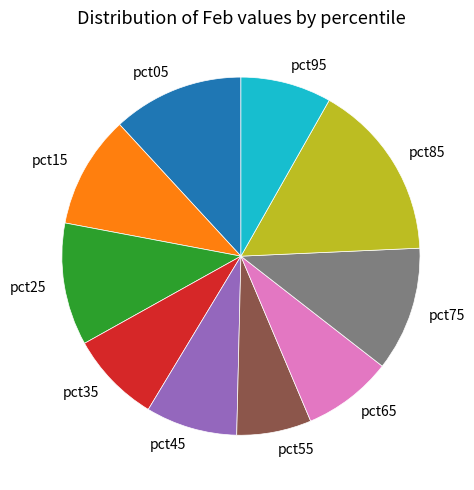

Which category has the biggest portion of the pie?

pct85